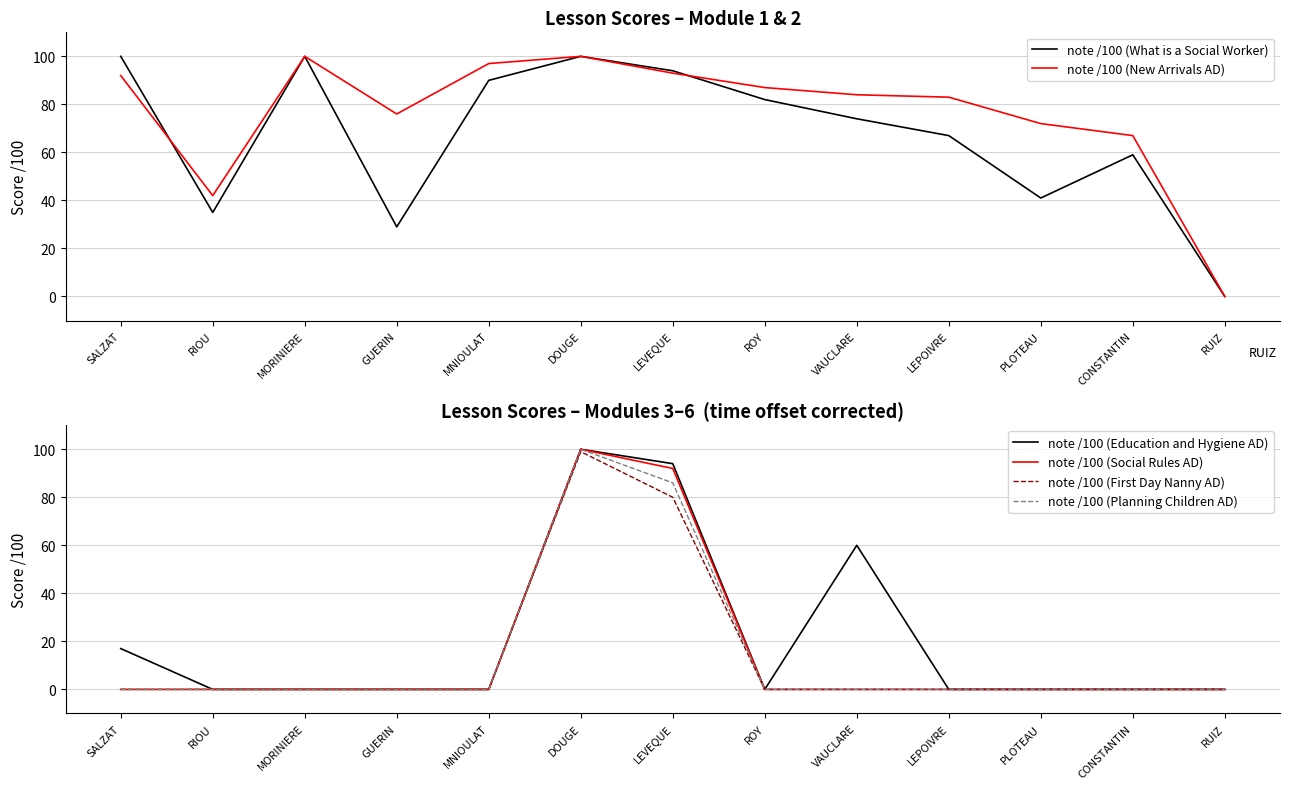

What is the label of the 5th point from the left?

MNIOULAT